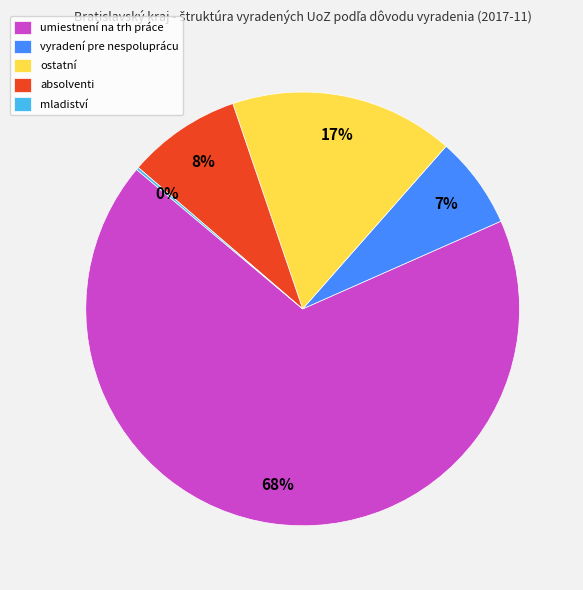

Between absolventi and ostatní, which is larger?

ostatní